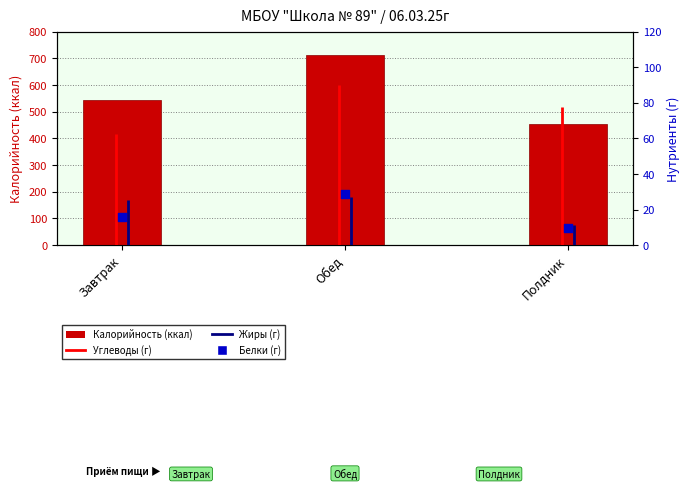

Which series contains the lowest Y value?

Белки (г)